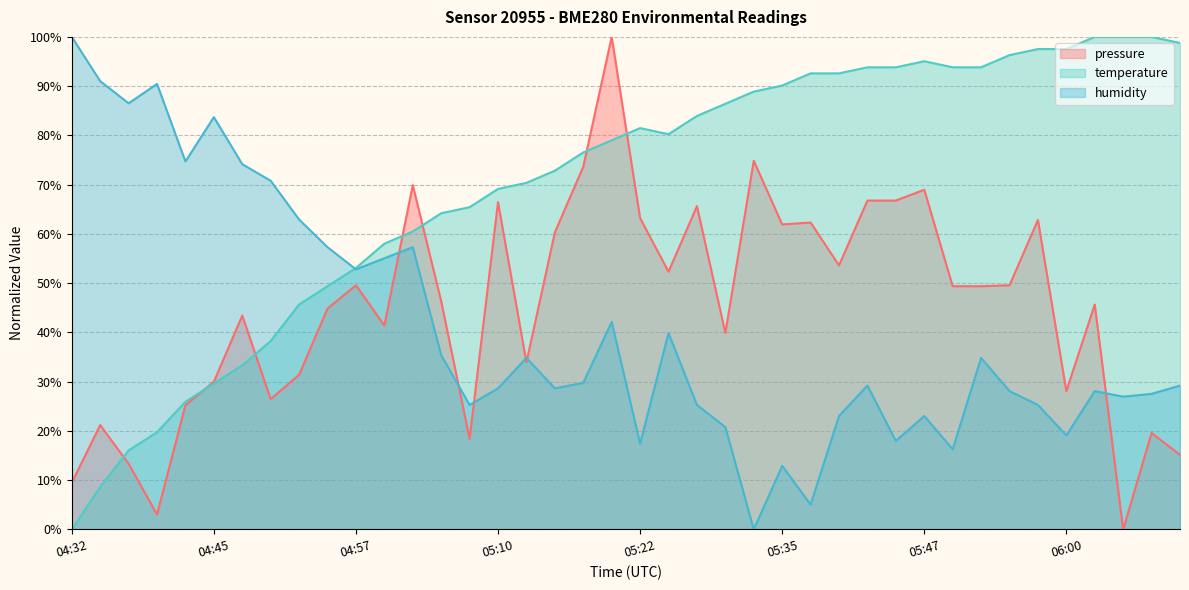

The value of temperature at 05:10 is 24.7. True or false?

False